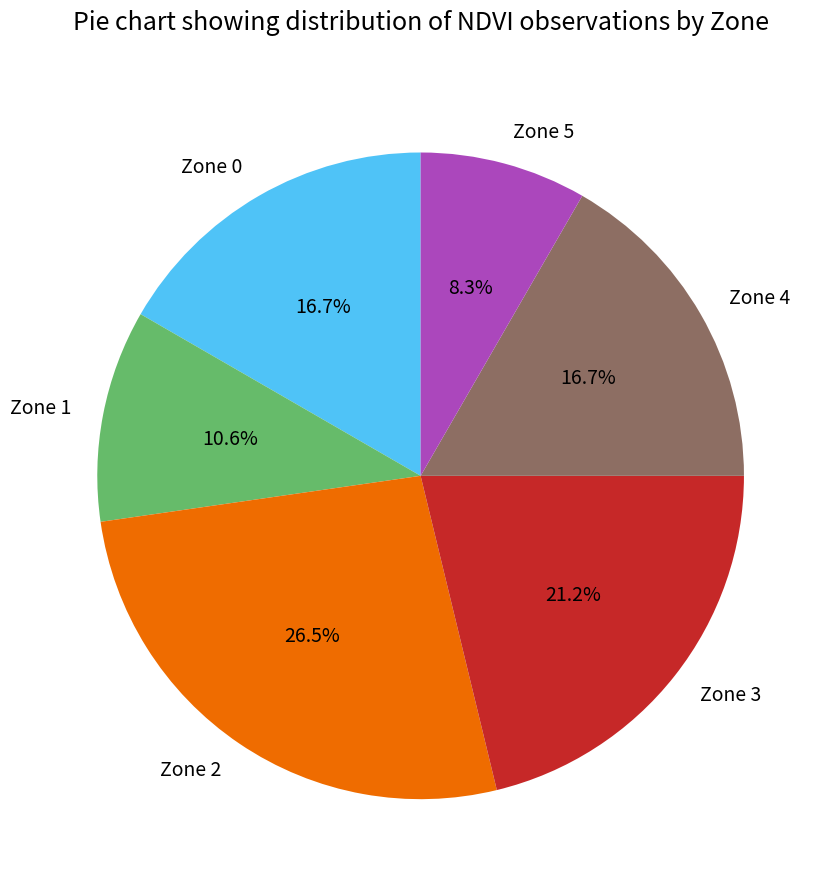

Is there any slice that represents more than half of the pie?

No